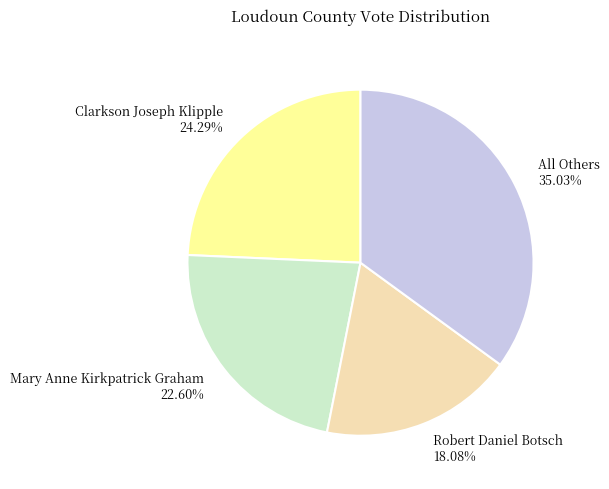

Combined, do Robert Daniel Botsch and All Others account for over 50%?

Yes